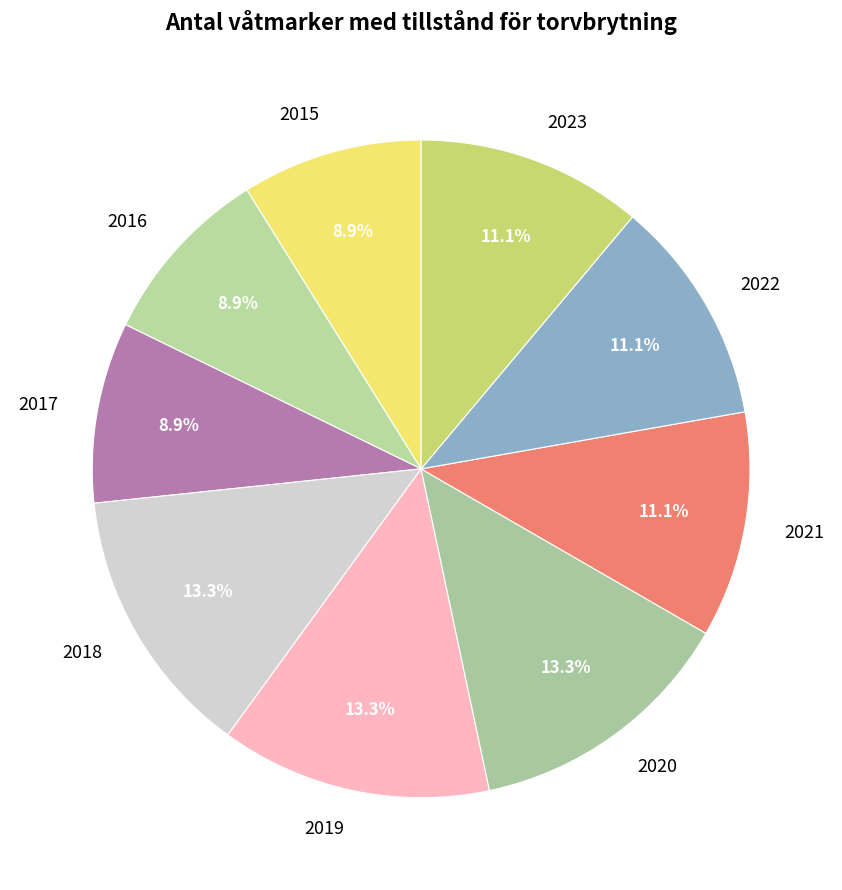

To the nearest percent, what percentage of the pie is 2018?

13%